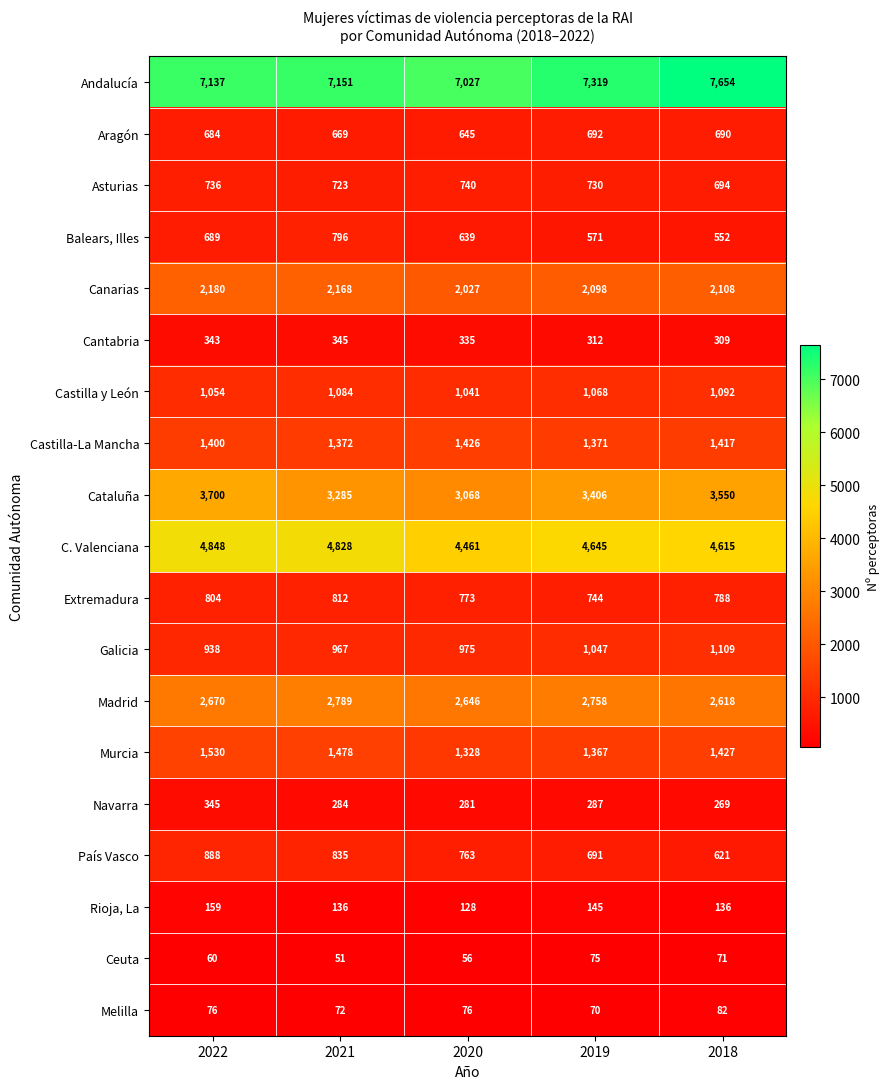

At which label does Navarra reach its minimum?

2018